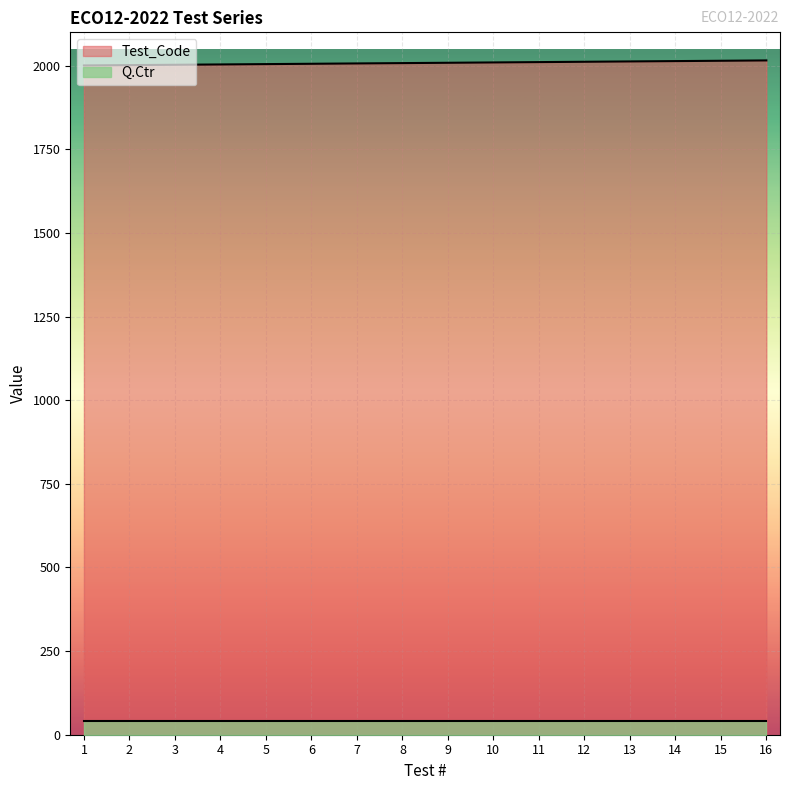

What is the value of the 15th point from the left?

2015